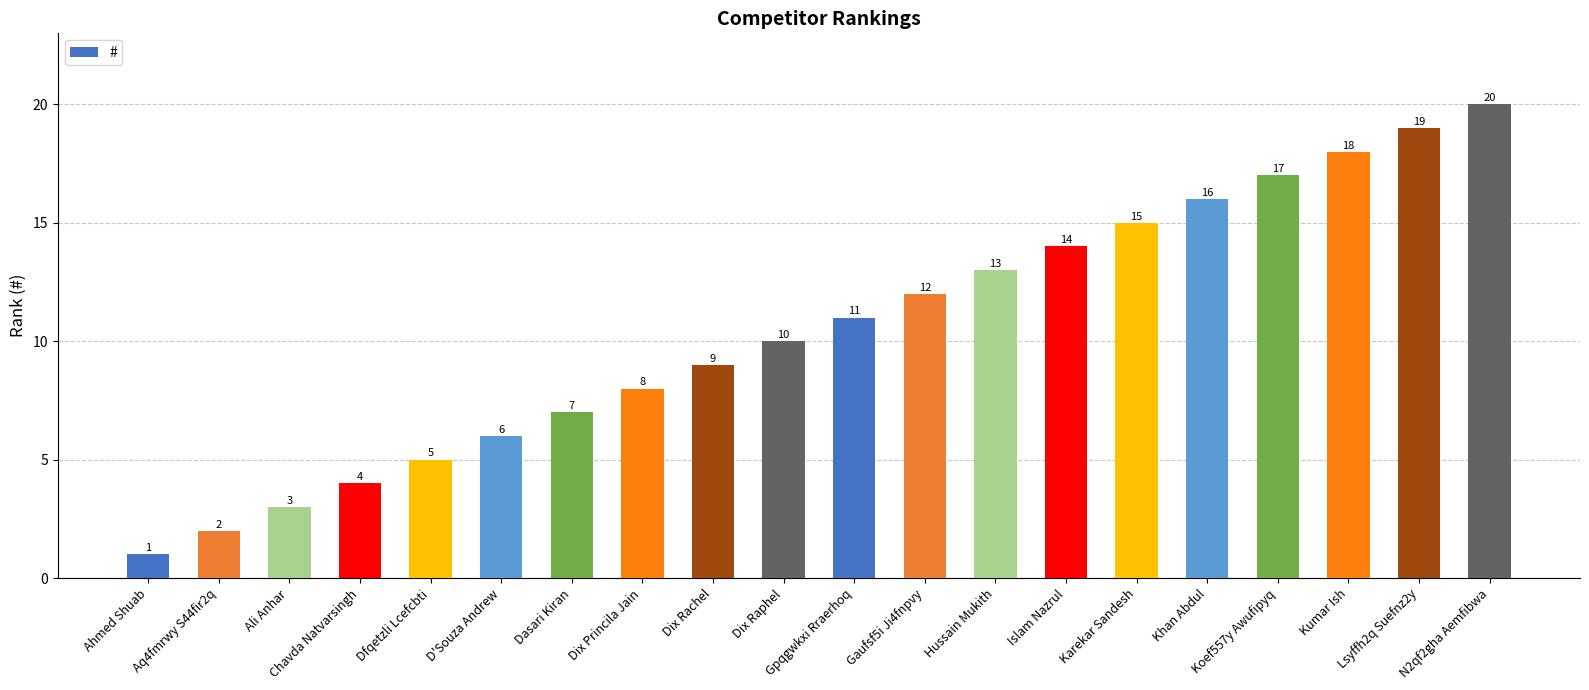

What is the greatest value displayed?

20